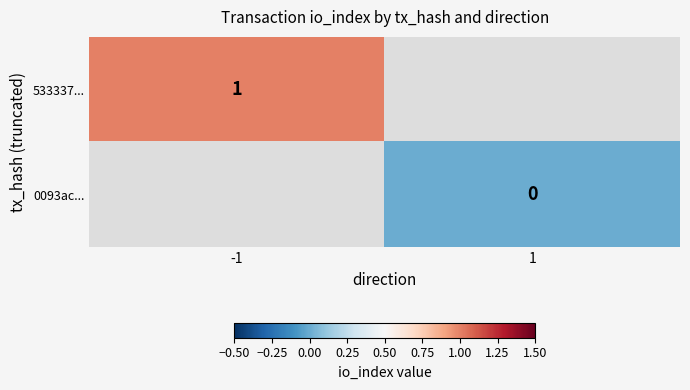

True or false: 533337... has a value of 1 at -1.

True